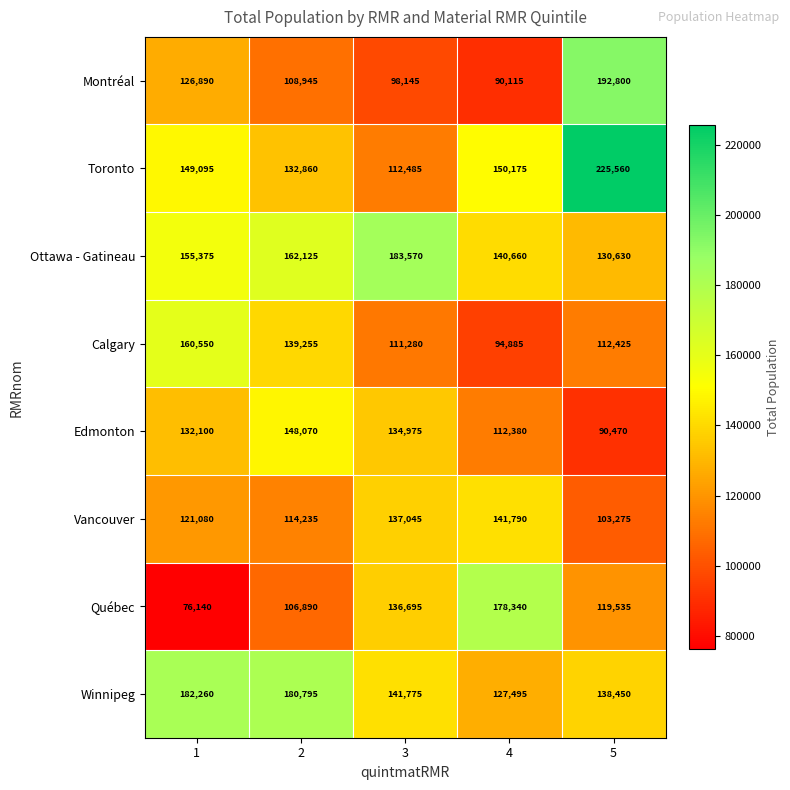

Is it true that Winnipeg equals 305365 at 2?

False